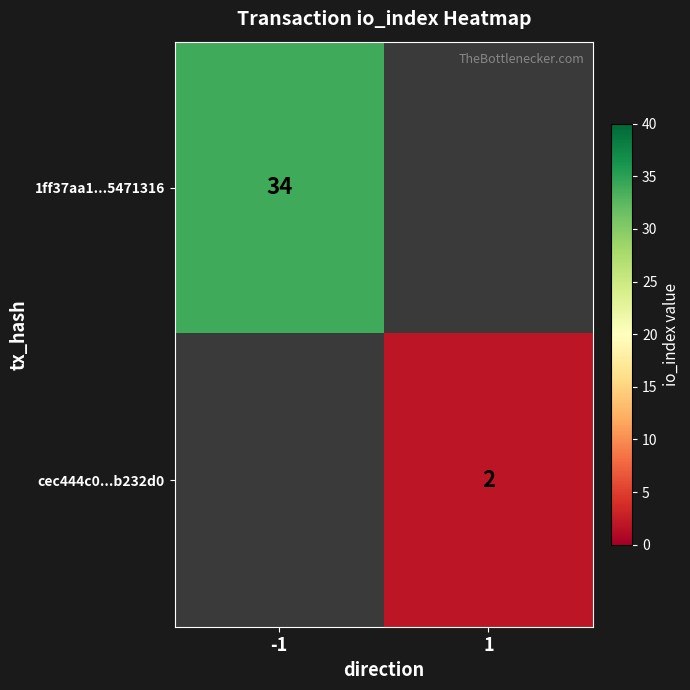

Is it true that cec444c0...b232d0 equals 1 at 1?

False